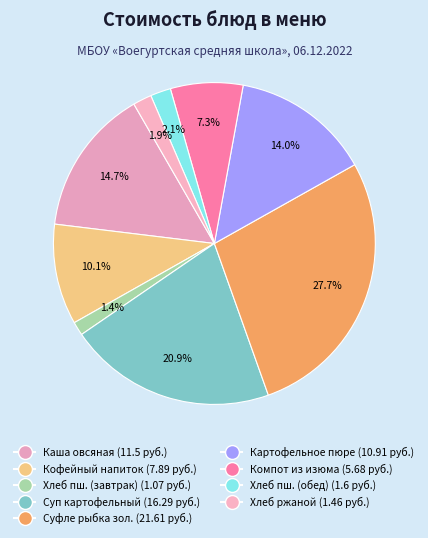

How many slices are in this pie chart?

9